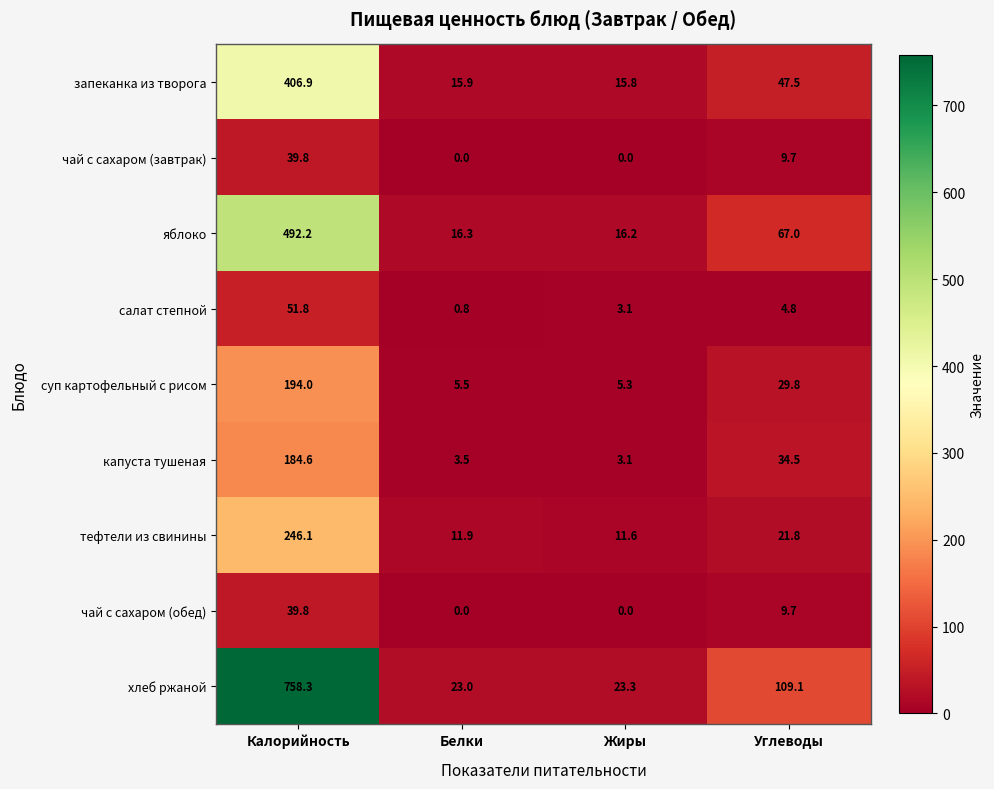

What is the greatest value displayed?

758.3